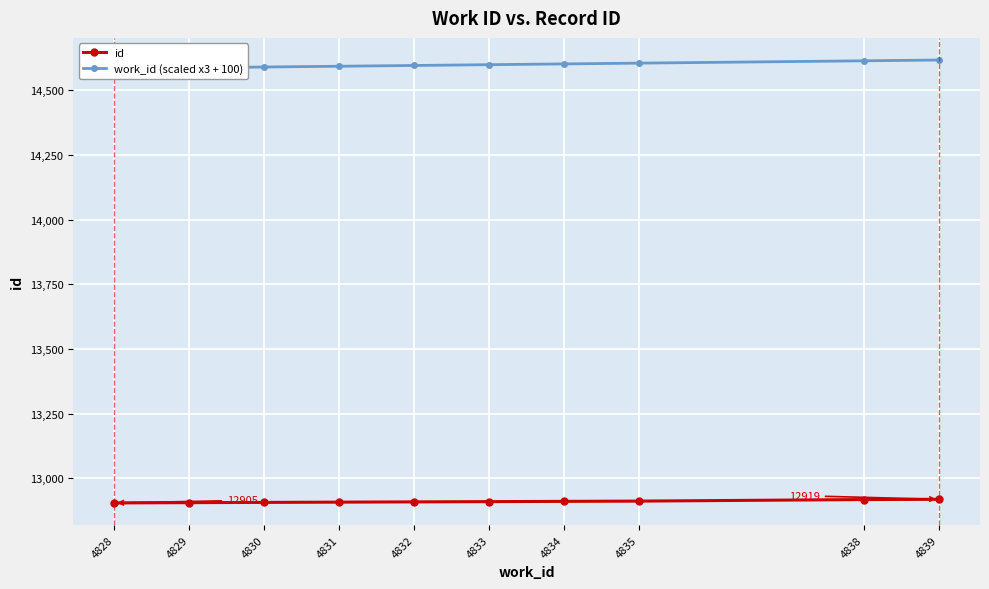

What is the difference between the second highest and minimum values in the id series?

13